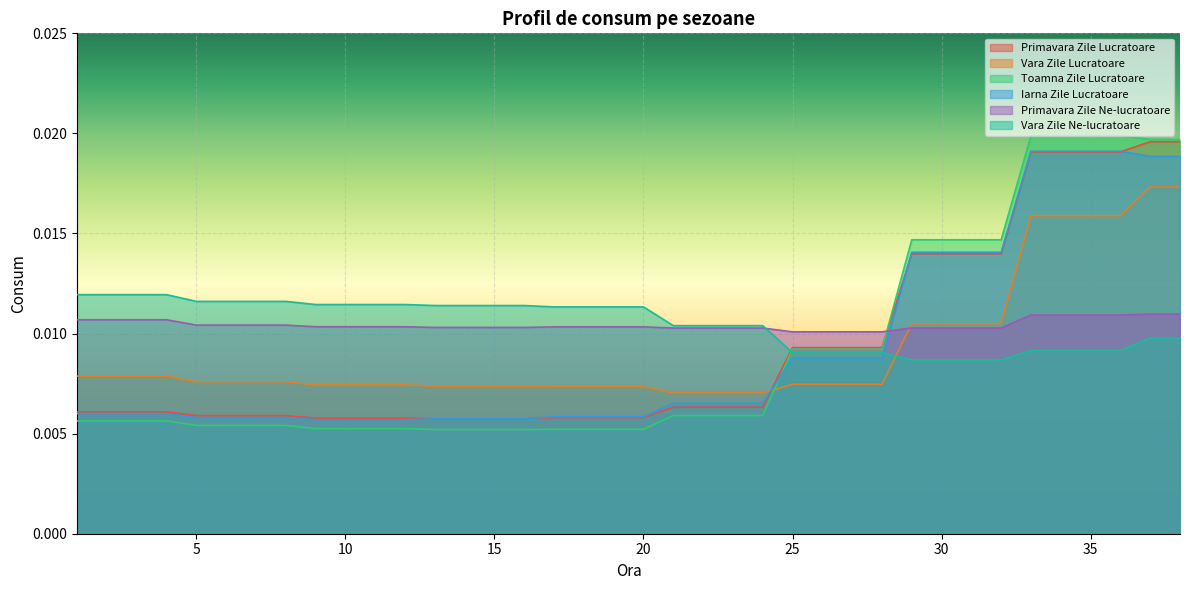

How many Primavara Zile Lucratoare values are between 0 and 1?

38